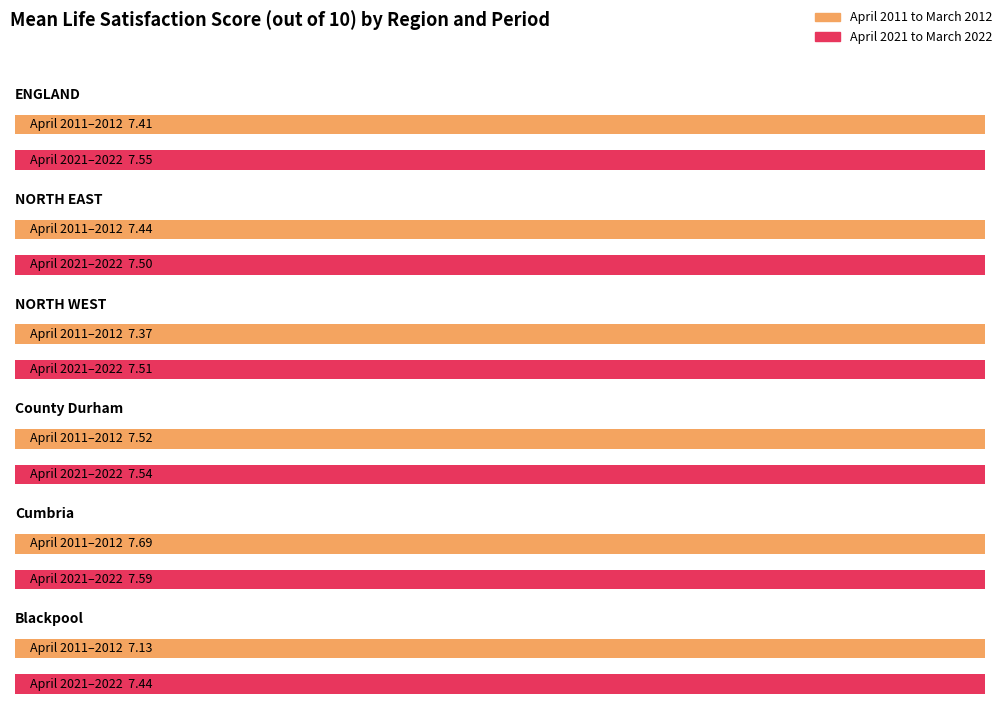

Are the bars horizontal?

Yes